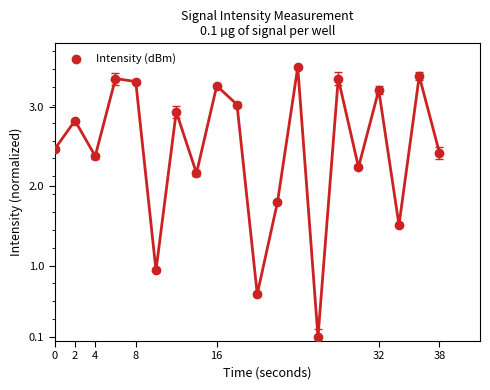

What is the range of X values (max minus min)?

38.0